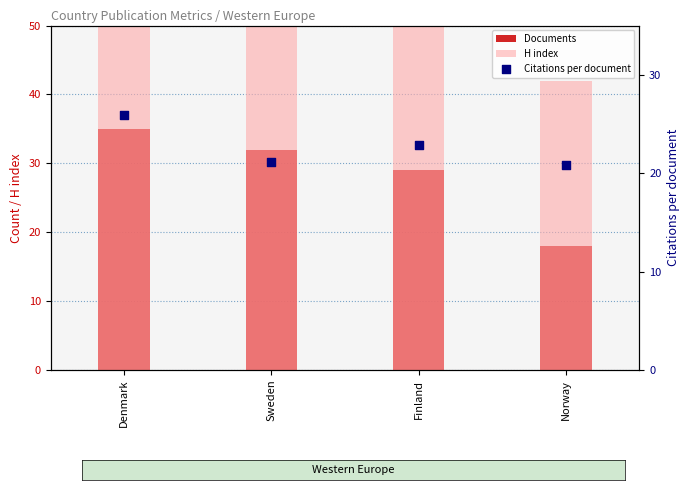

At which category is the sum across all series the highest?

Denmark